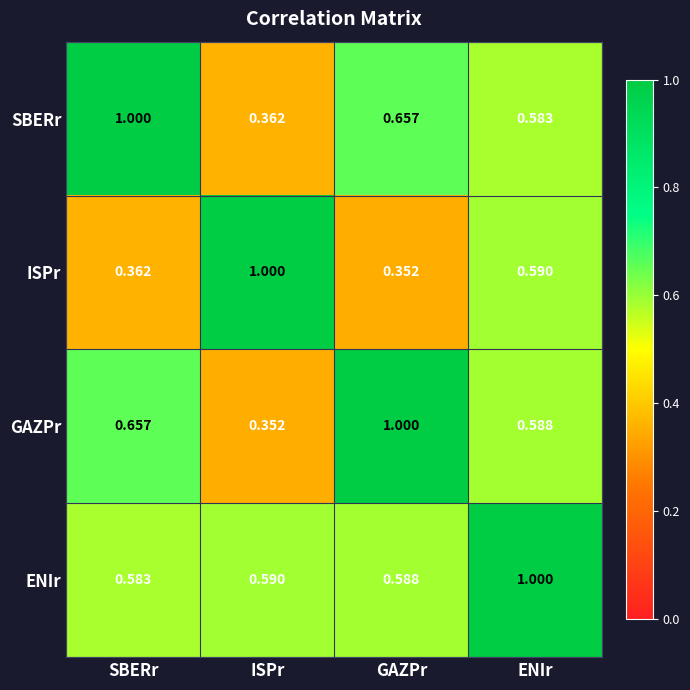

Which series has the largest total across all categories?

ENIr